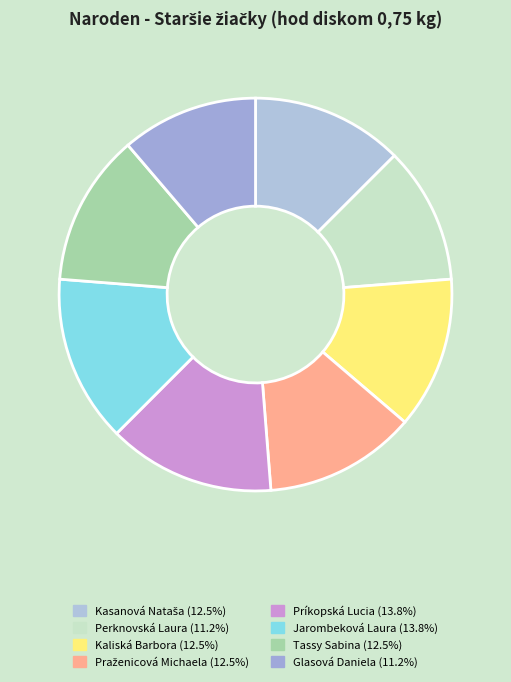

How many segments does this pie chart have?

8